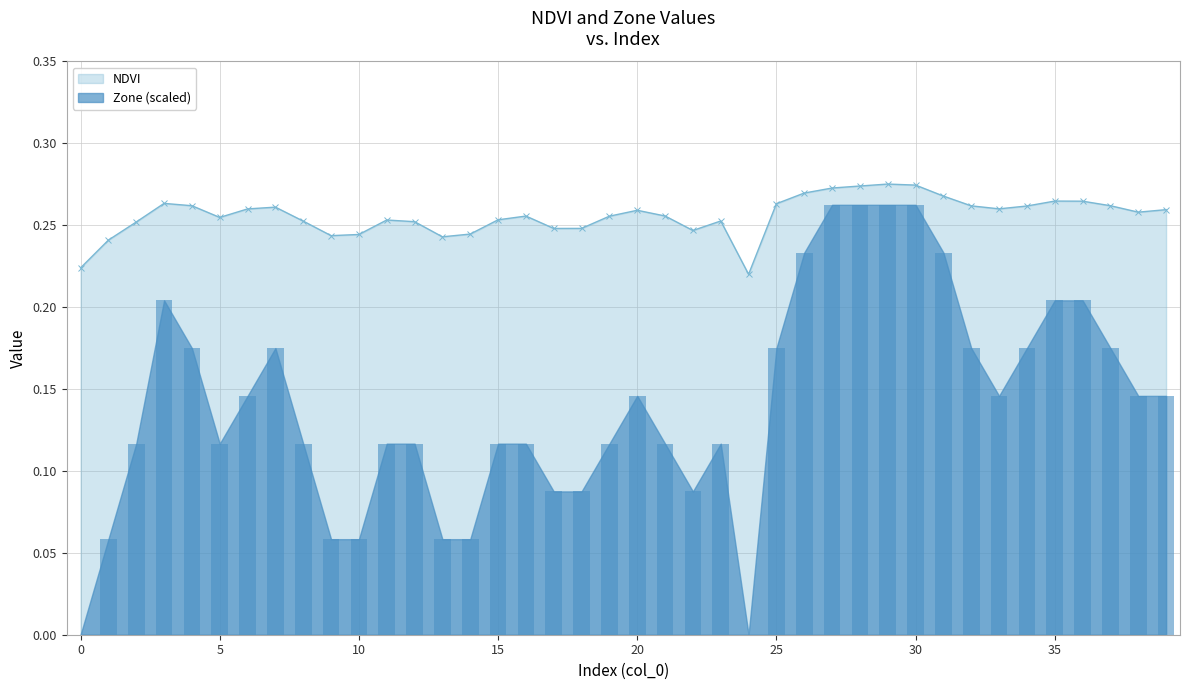

At how many categories does at least one series exceed 0?

40